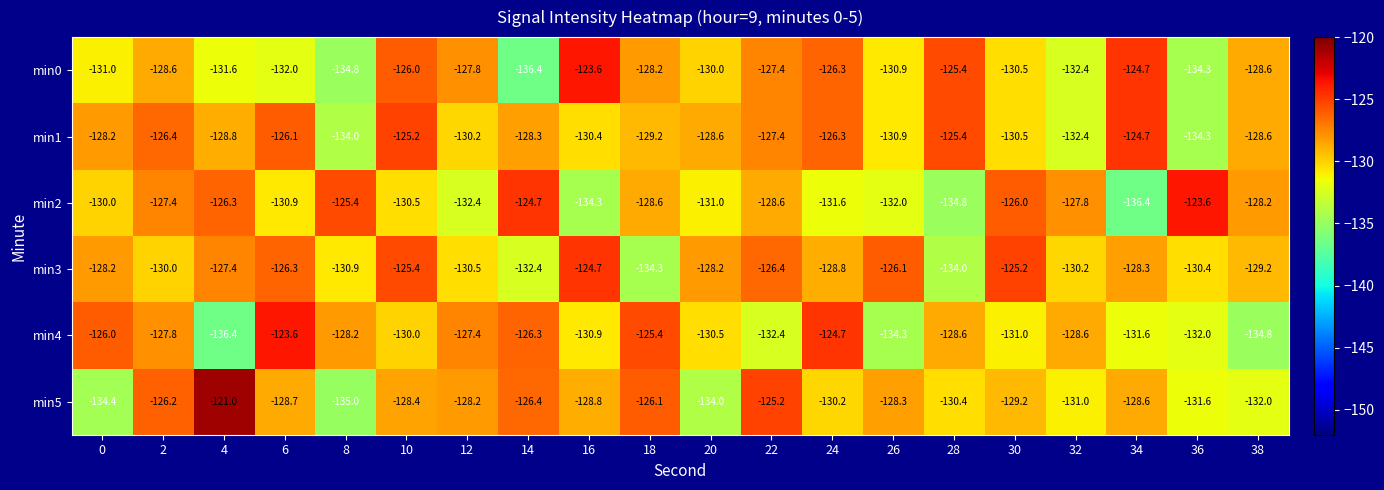

Which series changed the most between 28 and 38?

min2